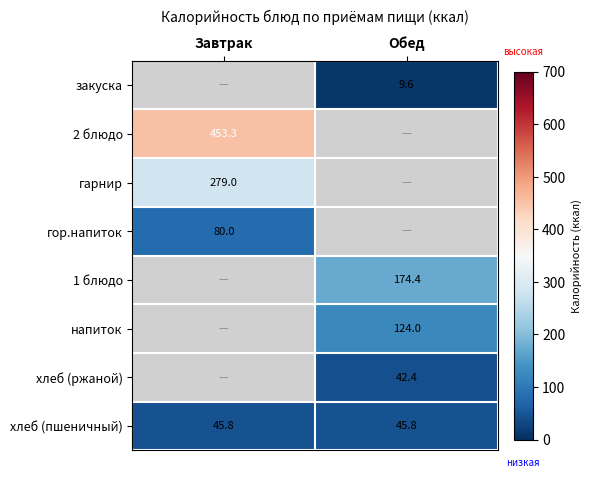

What is the approximate value of гарнир at Завтрак?

279.0